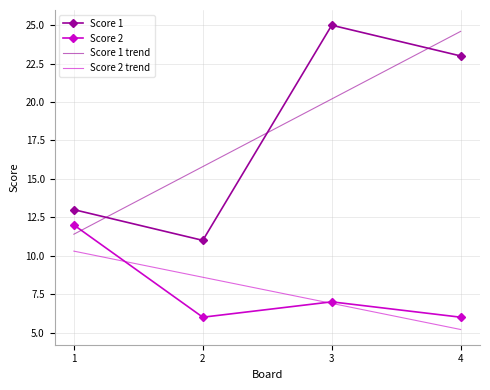

Is it true that Score 2 equals 2 at 4?

False